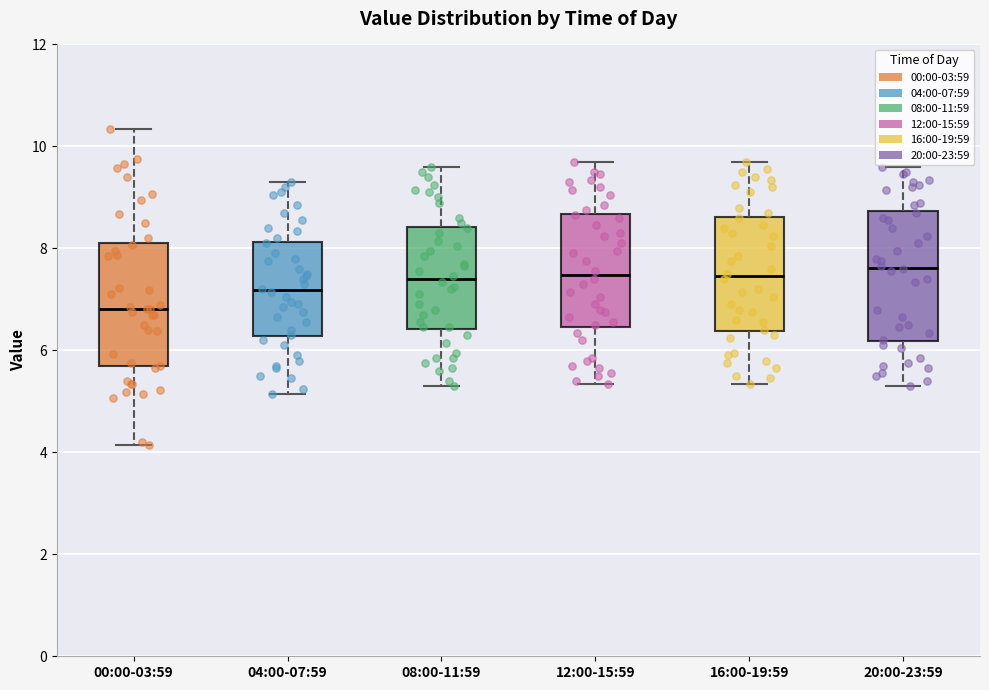

Reading left to right, transcribe this box plot: for each box, give where its median line is, the range the box spans, and where its two whiskers end, as read against the y-axis. The values are not printed on the chart, so give them approximately, as read against the axis.

00:00-03:59: median 6.8, box 5.6 to 8.2, whiskers 4.2 to 10.4
04:00-07:59: median 7.2, box 6.2 to 8.2, whiskers 5.2 to 9.4
08:00-11:59: median 7.4, box 6.4 to 8.4, whiskers 5.4 to 9.6
12:00-15:59: median 7.4, box 6.4 to 8.6, whiskers 5.4 to 9.8
16:00-19:59: median 7.4, box 6.4 to 8.6, whiskers 5.4 to 9.8
20:00-23:59: median 7.6, box 6.2 to 8.8, whiskers 5.4 to 9.6